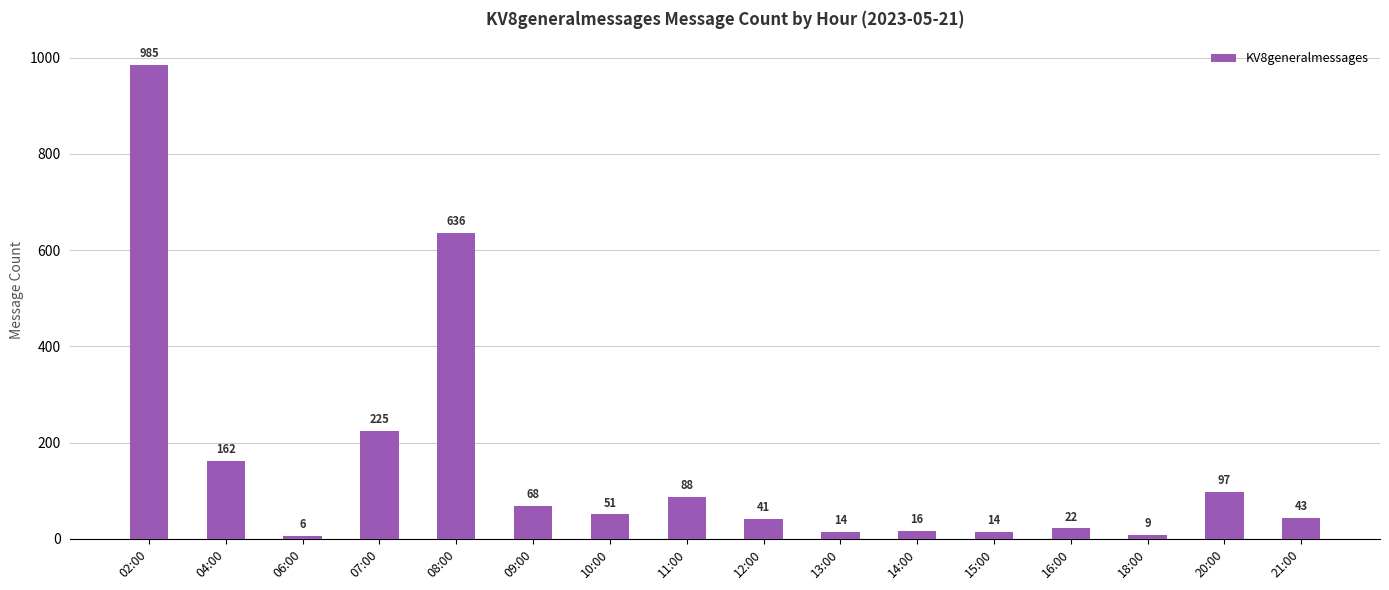

Where is the data nearest to the value 495?

08:00